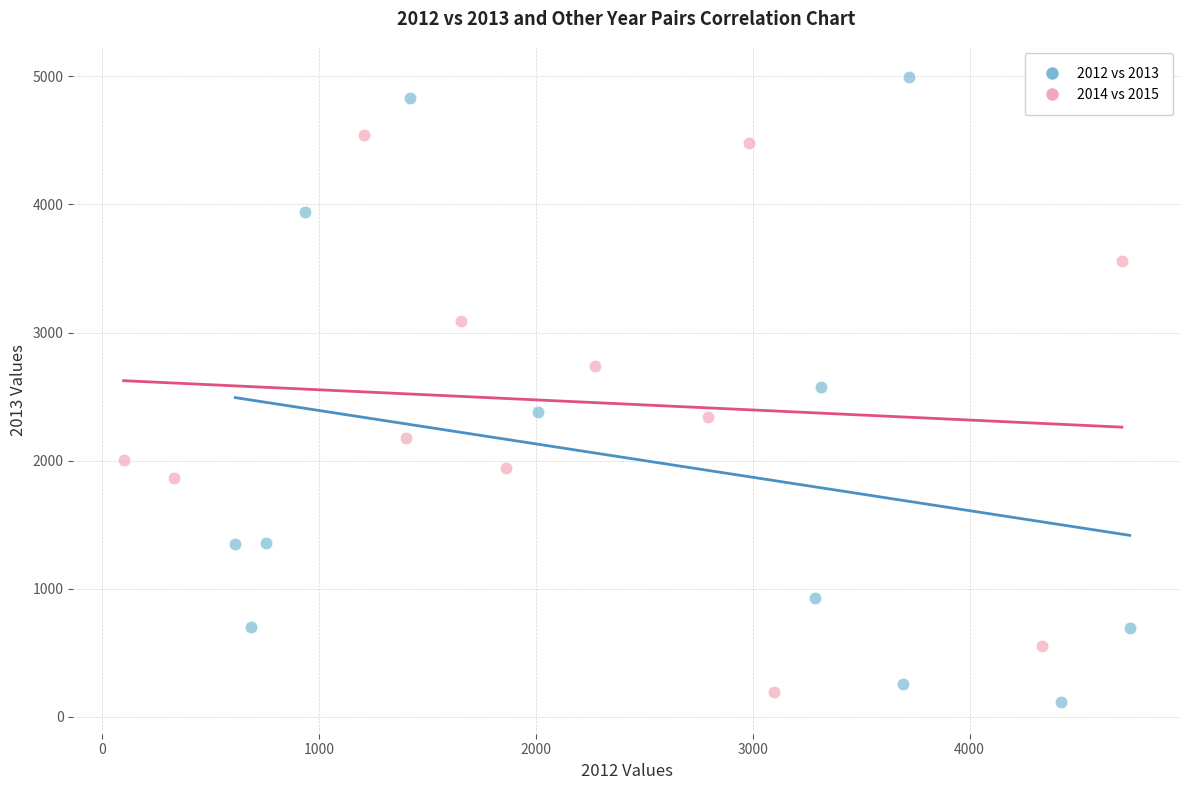

Which series contains the lowest Y value?

2012 vs 2013